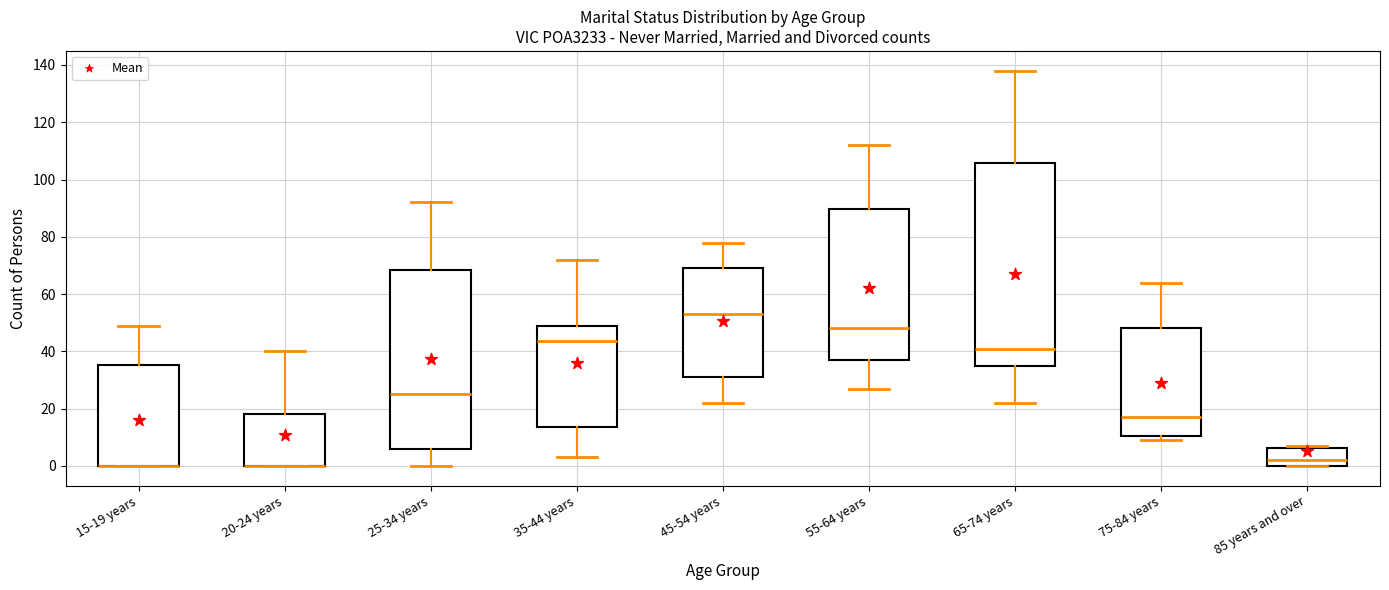

Reading left to right, read every box against the y-axis: the position of its median line, the range the box covers, and the ends of its whiskers. The values are not printed on the chart, so give them approximately, as read against the axis.

15-19 years: median 0 (drawn on the box's lower edge), box 0 to 36, whiskers 0 to 50
20-24 years: median 0 (drawn on the box's lower edge), box 0 to 18, whiskers 0 to 40
25-34 years: median 26, box 6 to 68, whiskers 0 to 92
35-44 years: median 44, box 14 to 48, whiskers 4 to 72
45-54 years: median 54, box 32 to 70, whiskers 22 to 78
55-64 years: median 48, box 38 to 90, whiskers 28 to 112
65-74 years: median 42, box 34 to 106, whiskers 22 to 138
75-84 years: median 18, box 10 to 48, whiskers 10 (just below the box's lower edge) to 64
85 years and over: median 2, box 0 to 6, whiskers 0 to 8